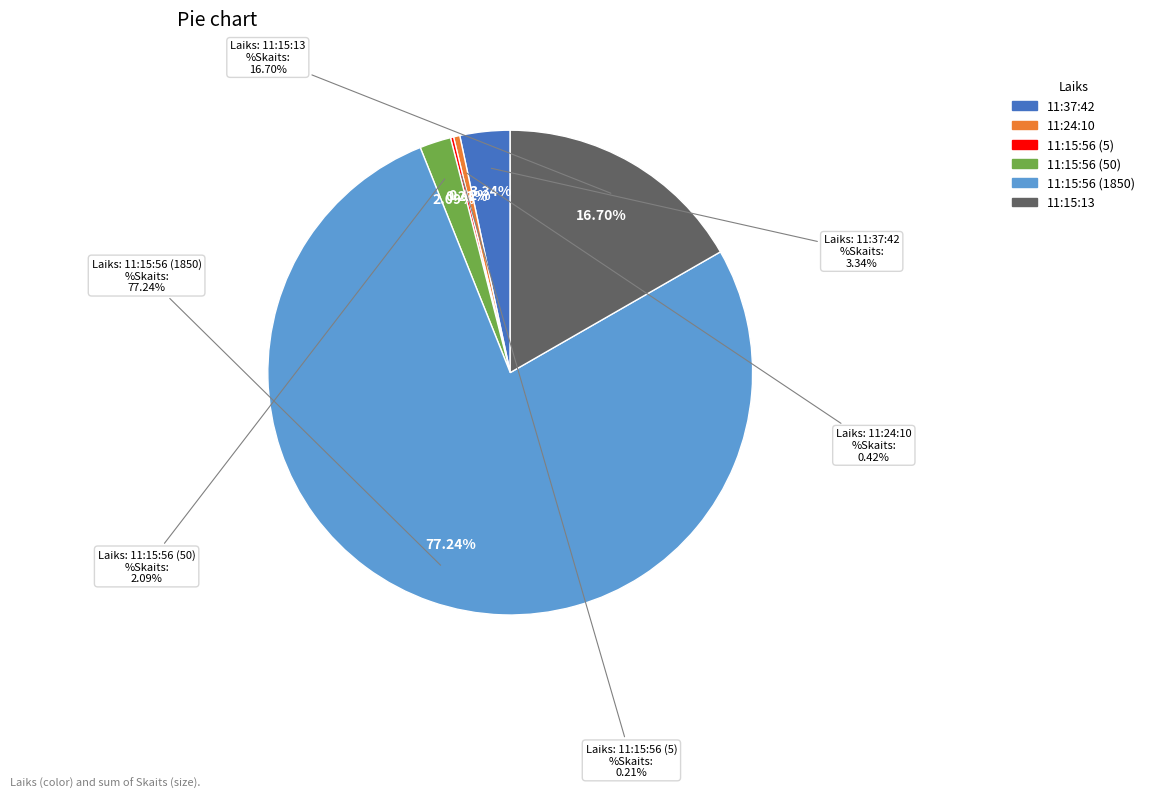

How many segments does this pie chart have?

6